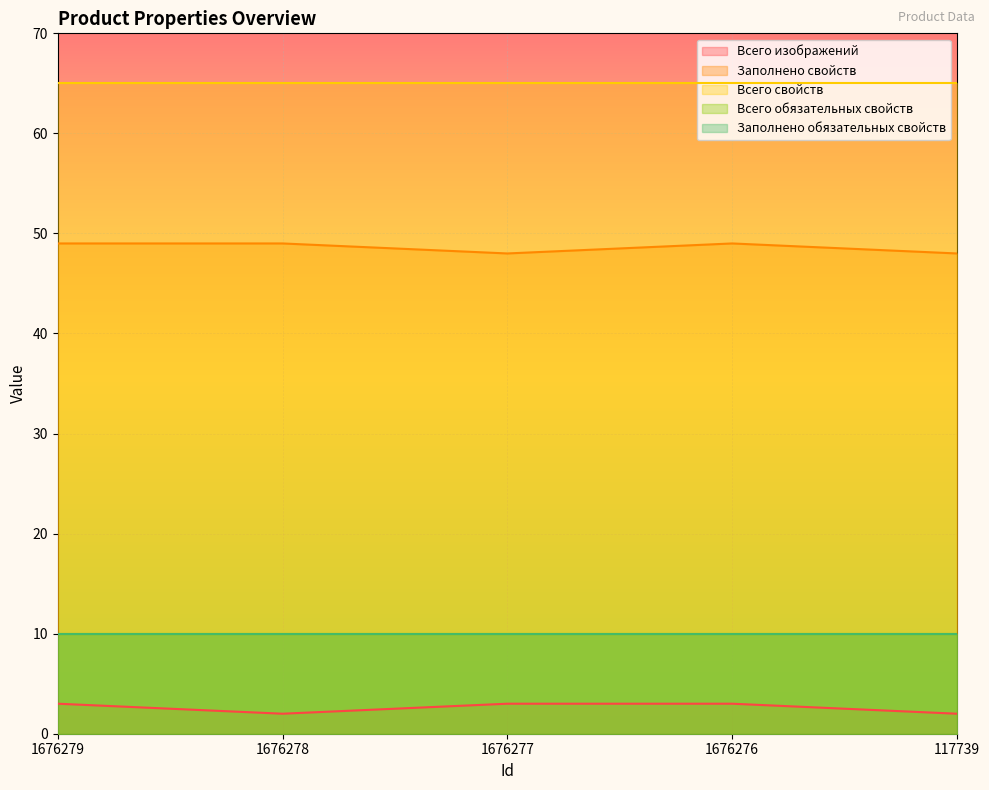

What is the total value across all series at 1676276?

137